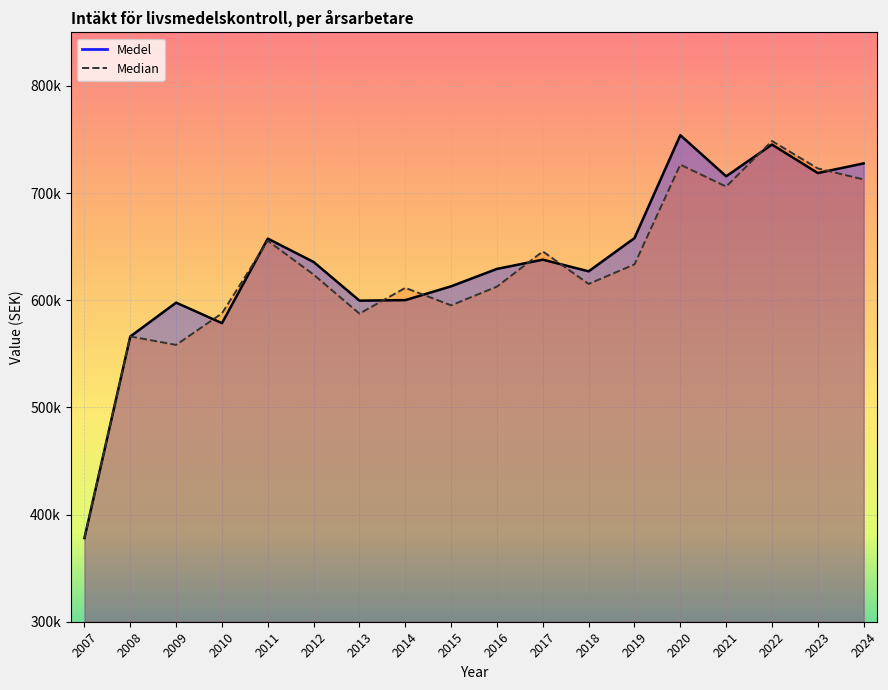

Which category has the lowest value in the Median series?

2007